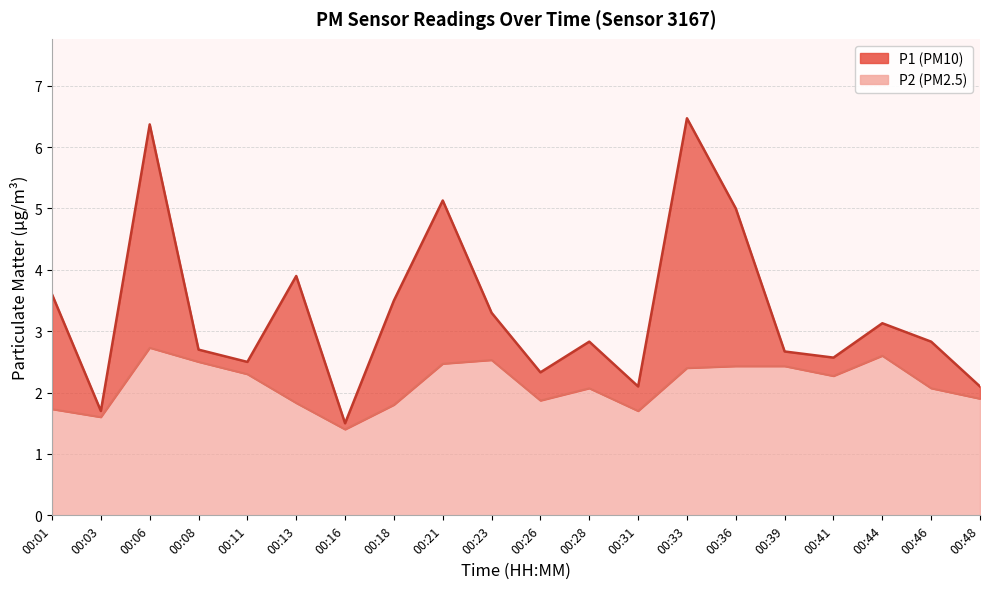

At how many categories does at least one series exceed 2?

18